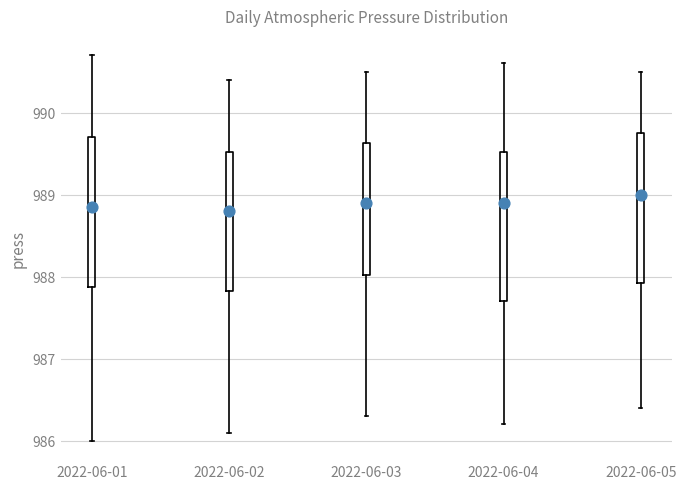

Reading left to right, read every box against the y-axis: the position of its median line, the range the box covers, and the ends of its whiskers. The values are not printed on the chart, so give them approximately, as read against the axis.

2022-06-01: median 988.9, box 987.9 to 989.7, whiskers 986.0 to 990.7
2022-06-02: median 988.8, box 987.8 to 989.5, whiskers 986.1 to 990.4
2022-06-03: median 988.9, box 988.0 to 989.6, whiskers 986.3 to 990.5
2022-06-04: median 988.9, box 987.7 to 989.5, whiskers 986.2 to 990.6
2022-06-05: median 989.0, box 987.9 to 989.8, whiskers 986.4 to 990.5